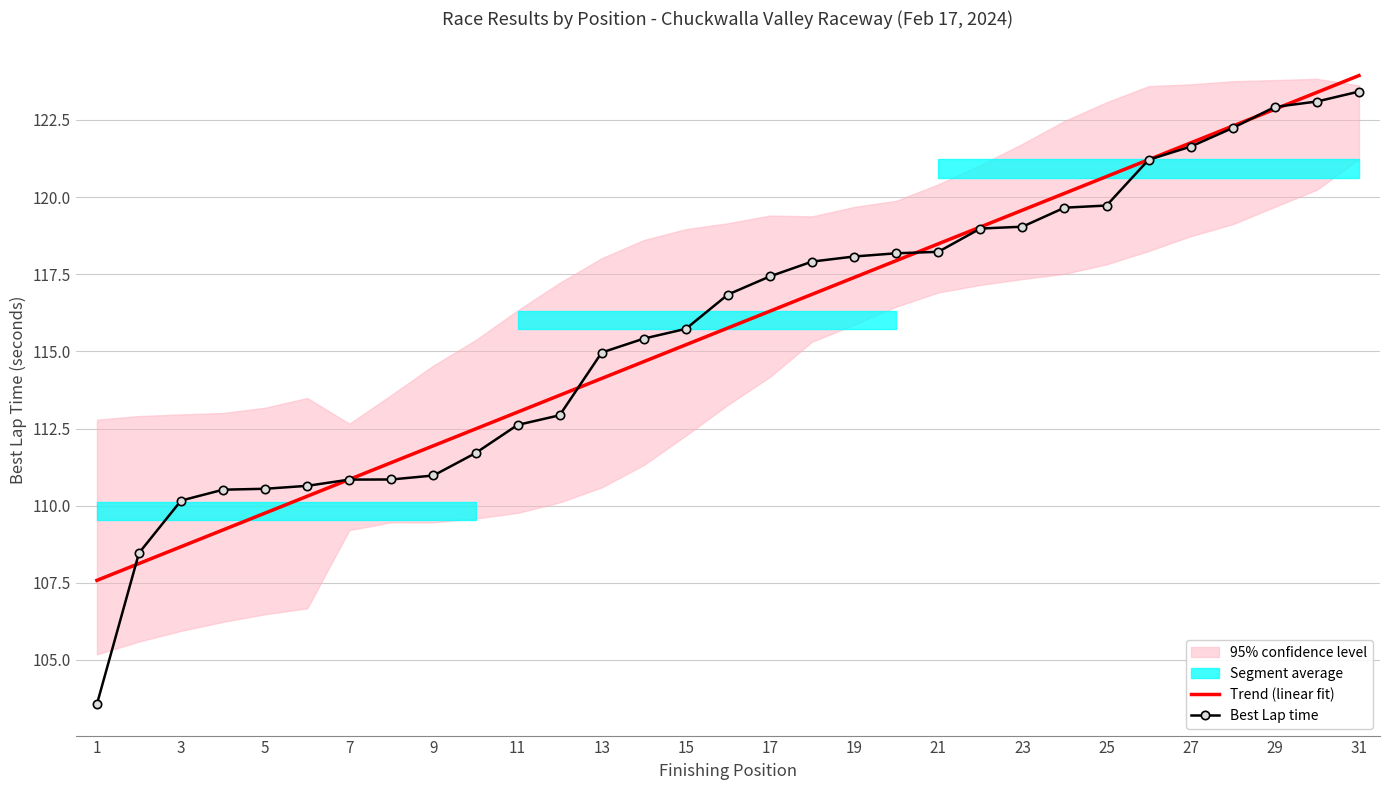

Is it true that Trend (linear fit) equals 39.6 at 25?

False